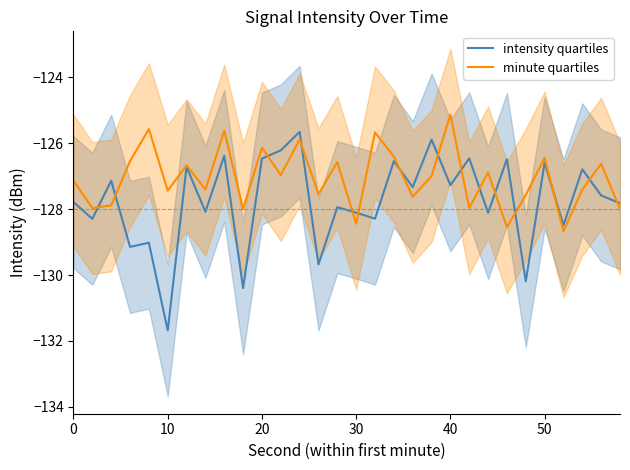

True or false: minute quartiles has a value of -62.6 at 10.

False